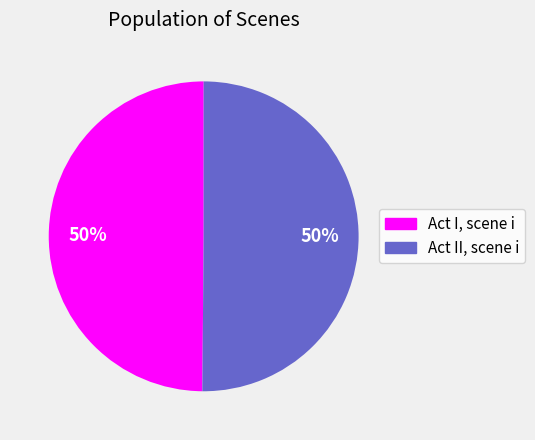

Is it true that Act I, scene i is 50% of the pie?

True